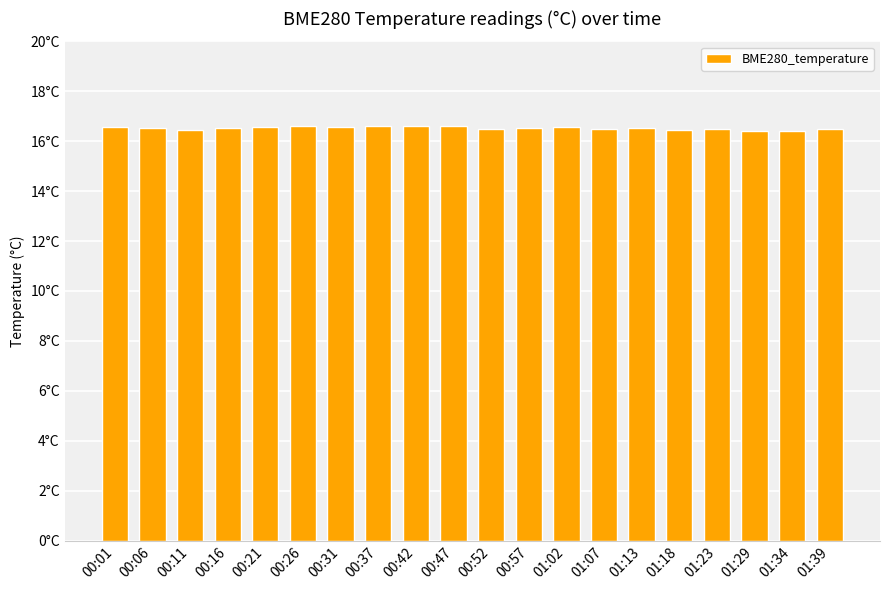

Reading left to right, what are all the values shown in this chart?

16.6	16.5	16.4	16.5	16.6	16.6	16.6	16.6	16.6	16.6	16.5	16.5	16.6	16.5	16.5	16.4	16.5	16.4	16.4	16.5